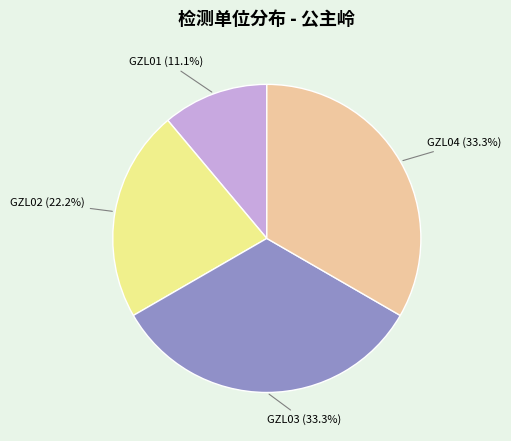

To the nearest percent, what is the average slice percentage?

25%